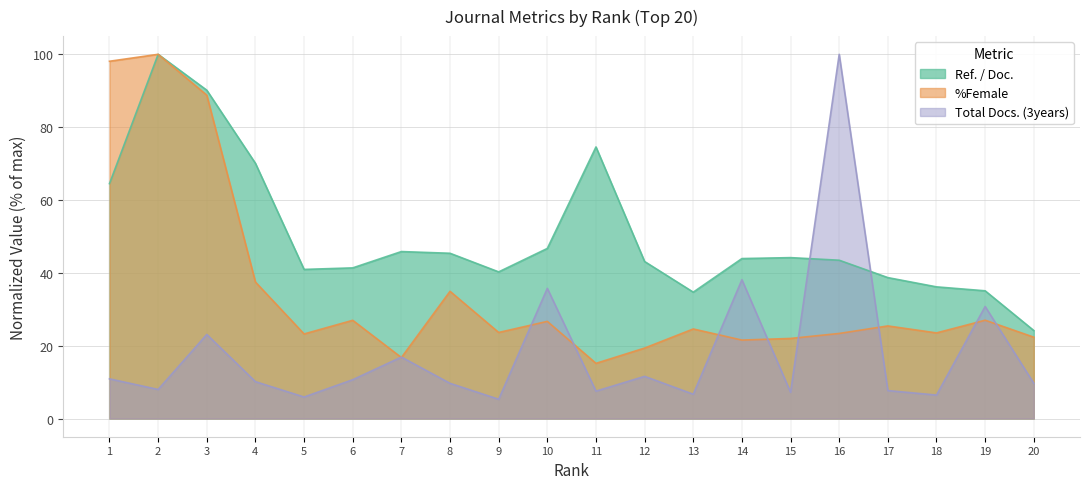

True or false: %Female and Ref. / Doc. intersect in this chart.

False